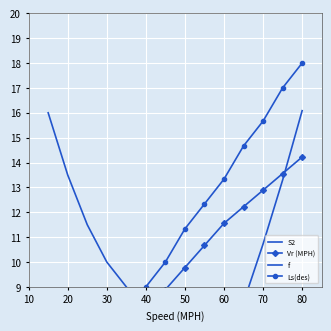

The value of Vr (MPH) at 10 is 7.2. True or false?

False